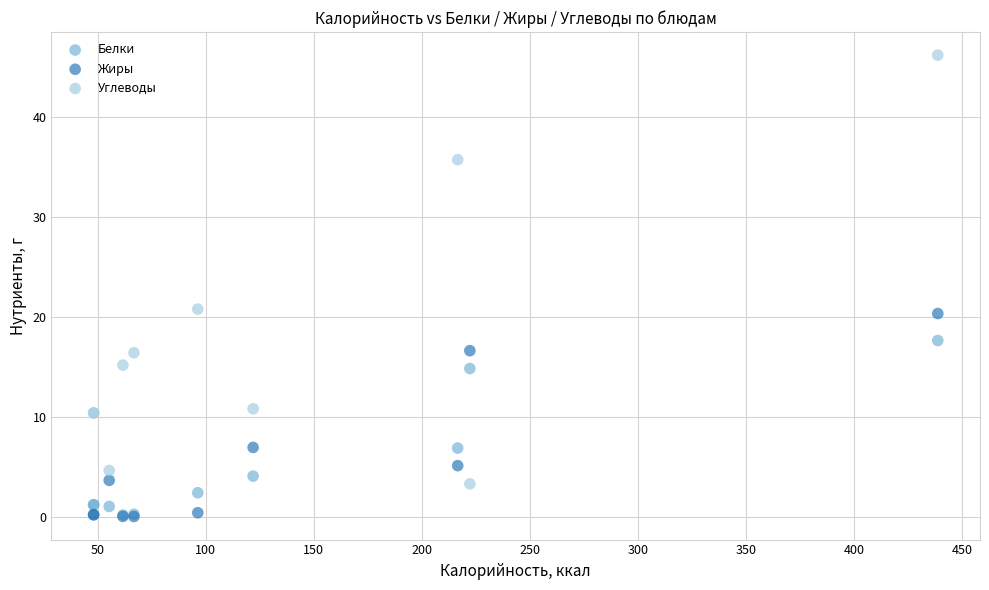

Which series has the largest Y range (max minus min)?

Углеводы